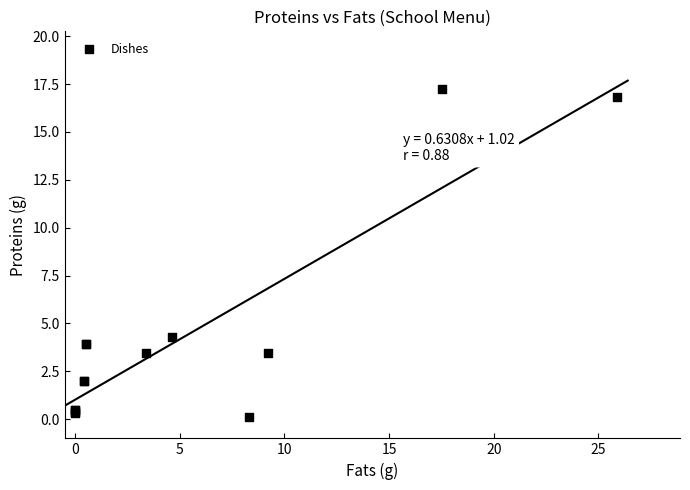

What Y value in the scatter plot is closest to 8?

4.3